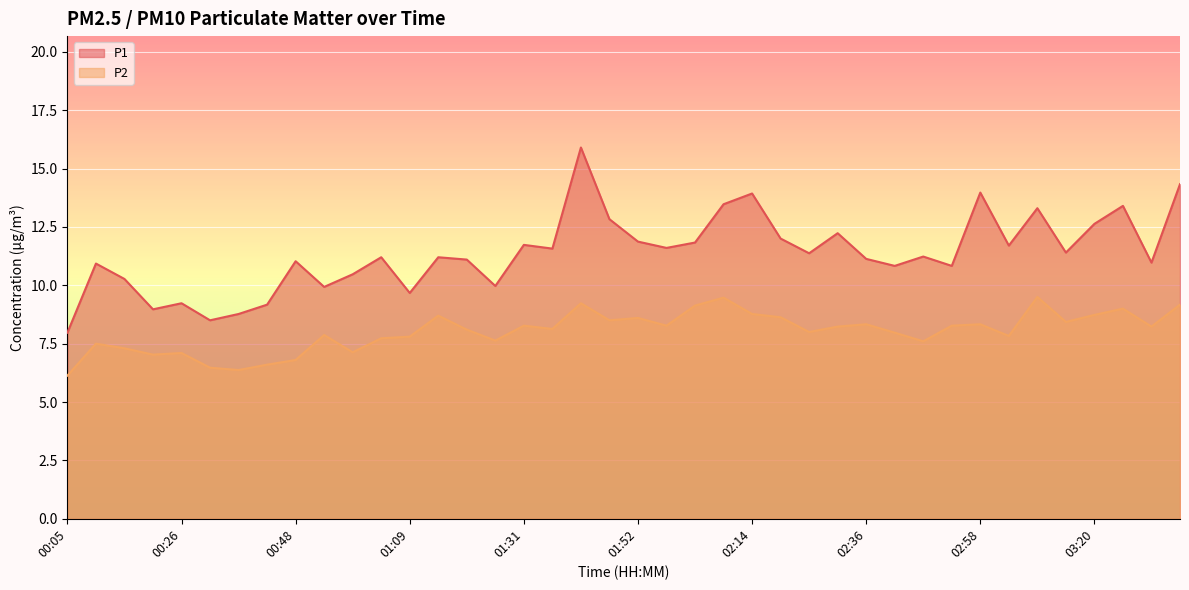

True or false: P2 and P1 cross at least once.

False